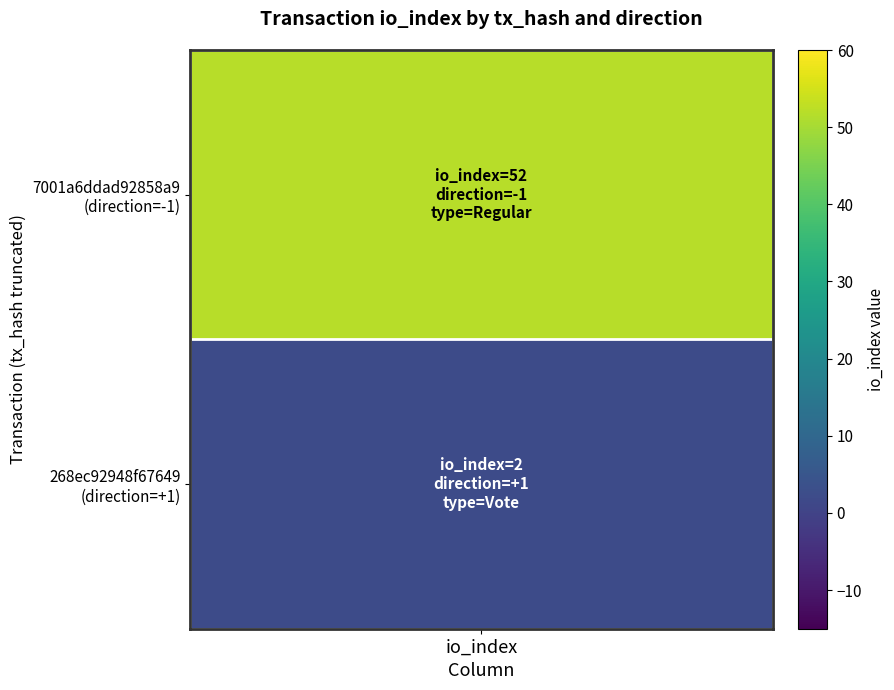

The value of 7001a6ddad92858a9ce61263c1d2bc770473c82 at io_index is 69. True or false?

False